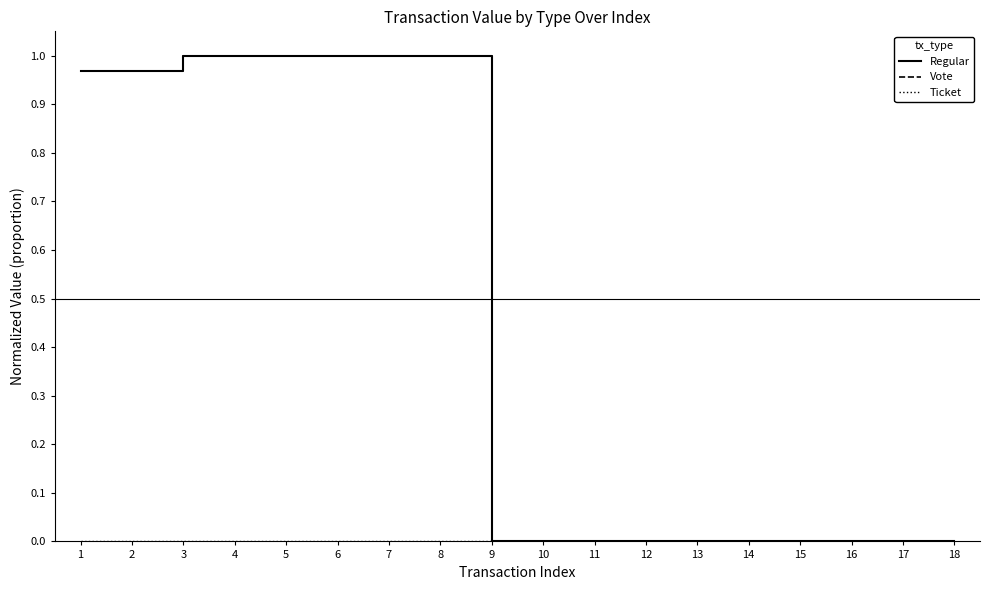

Is this an area chart (filled region under the line)?

No